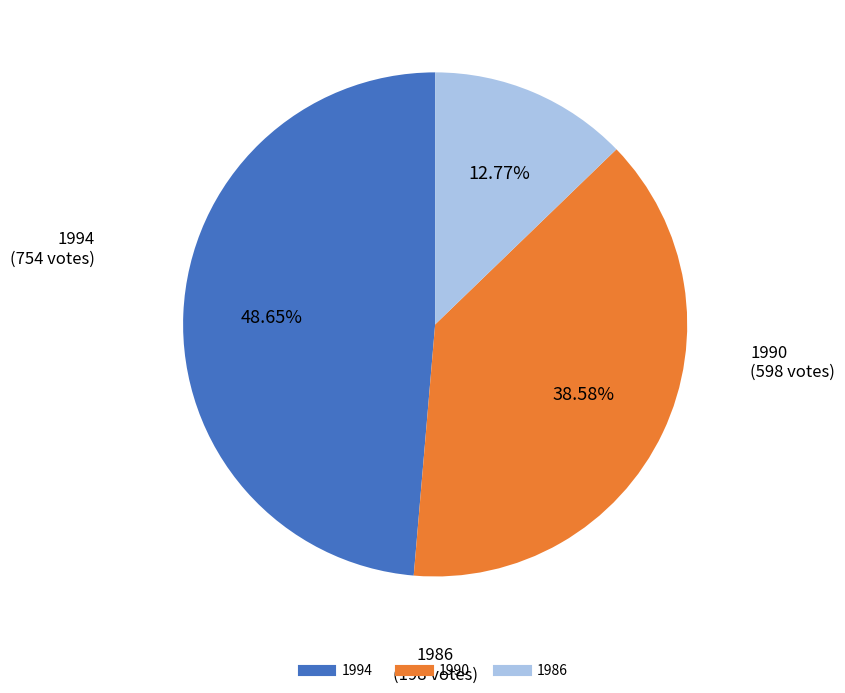

Is it true that 1990 is 51% of the pie?

False